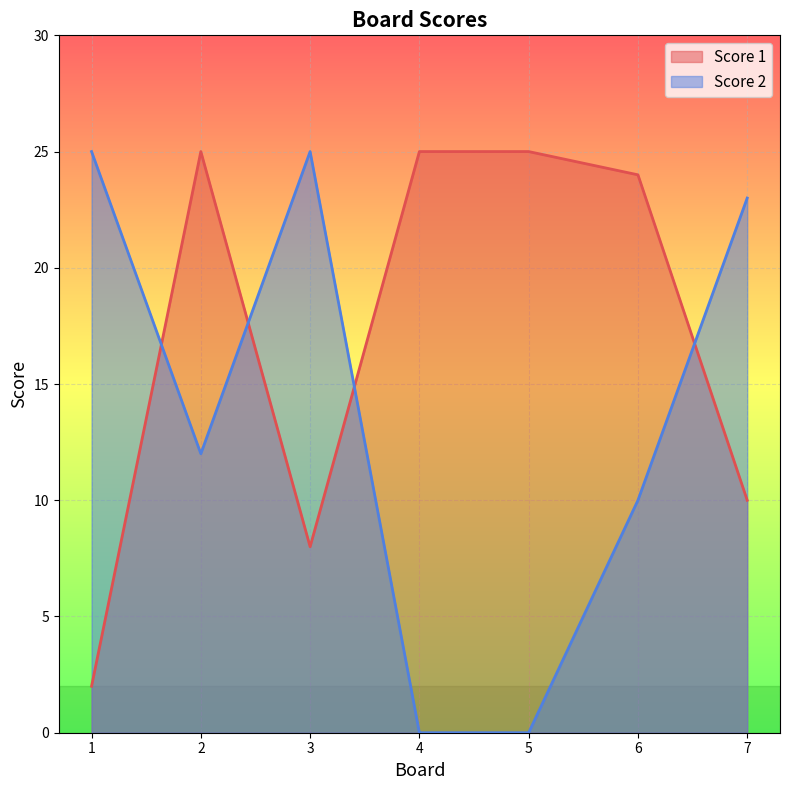

Which has a higher value, 2 or 6?

2